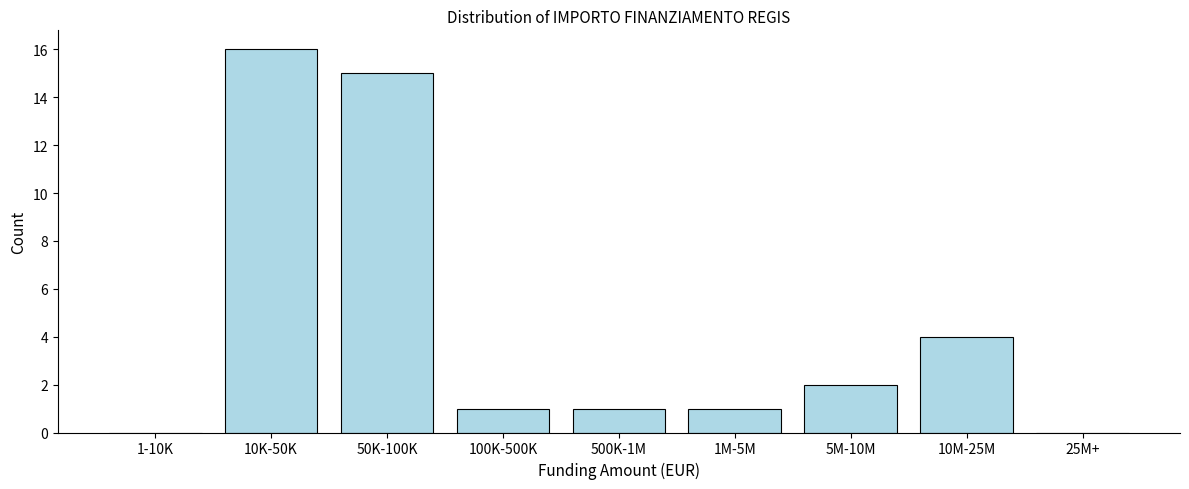

Reading right to left, list all the values displayed in this chart.

25M+=0	10M-25M=4	5M-10M=2	1M-5M=1	500K-1M=1	100K-500K=1	50K-100K=15	10K-50K=16	1-10K=0